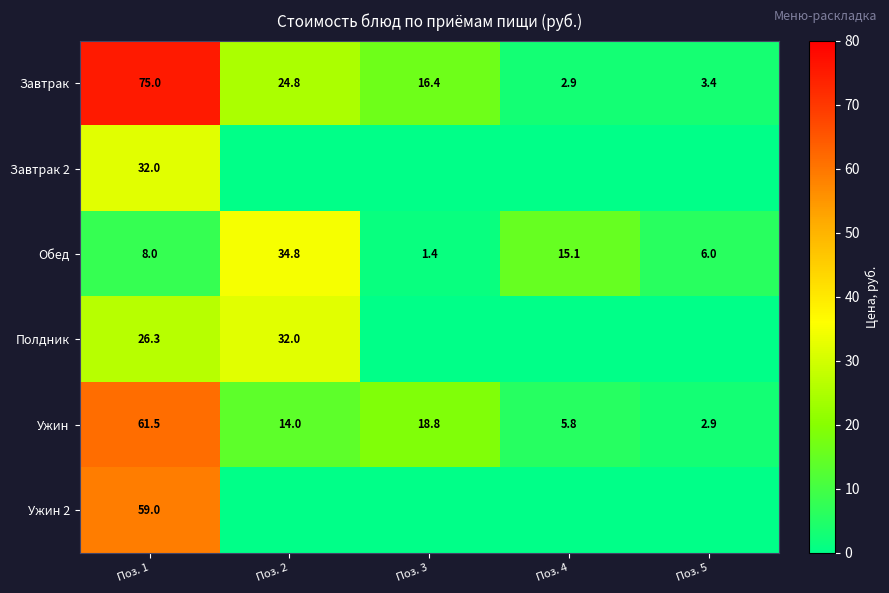

Rank the series at Поз. 1 from lowest to highest value.

Обед, Полдник, Завтрак 2, Ужин 2, Ужин, Завтрак